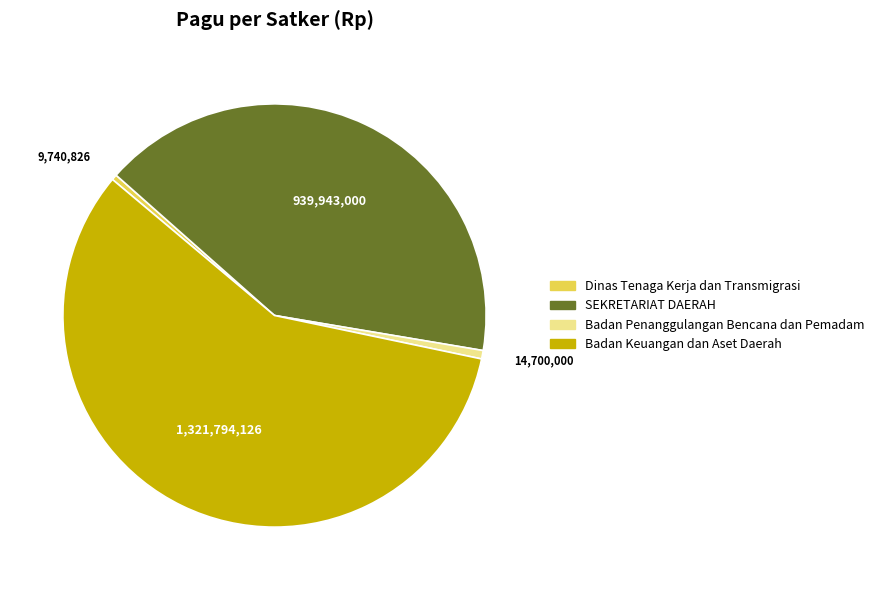

Does any single category account for the majority?

Yes